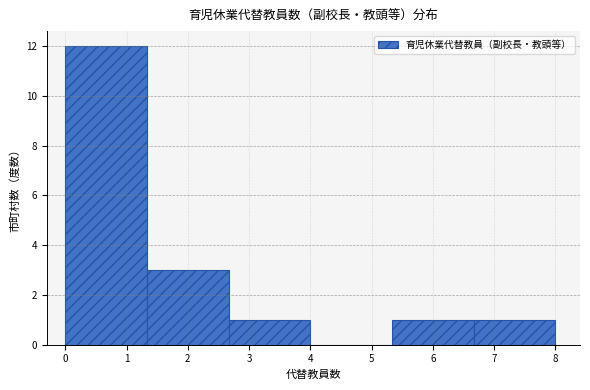

What is the height of the bar covering 1.3 to 2.7 on the x-axis? Neither the bar edges nor the heights are printed on the chart, so give them approximately, as read against the axes.

3